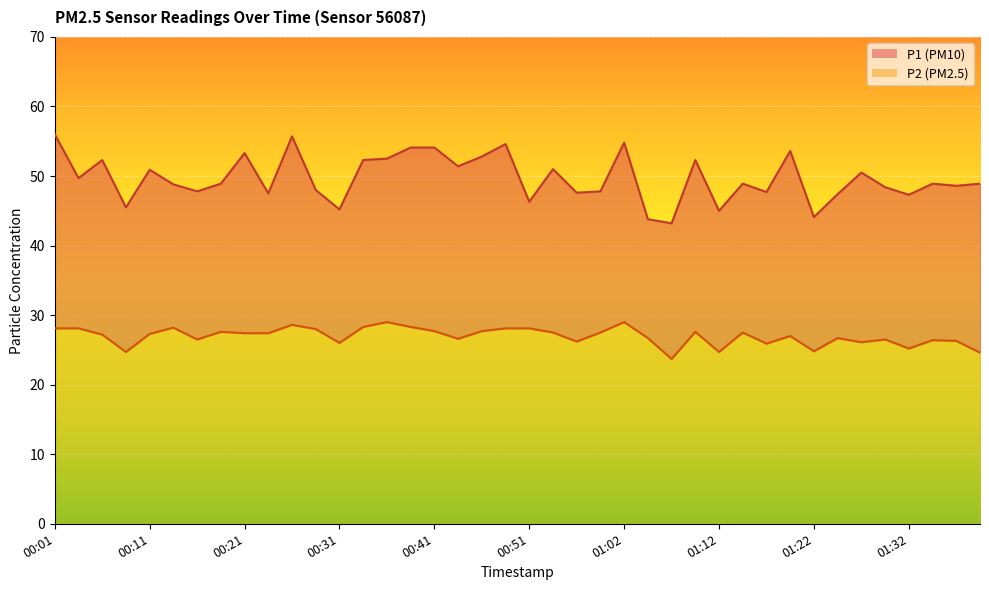

What is the lowest value of the P2 series?

23.7